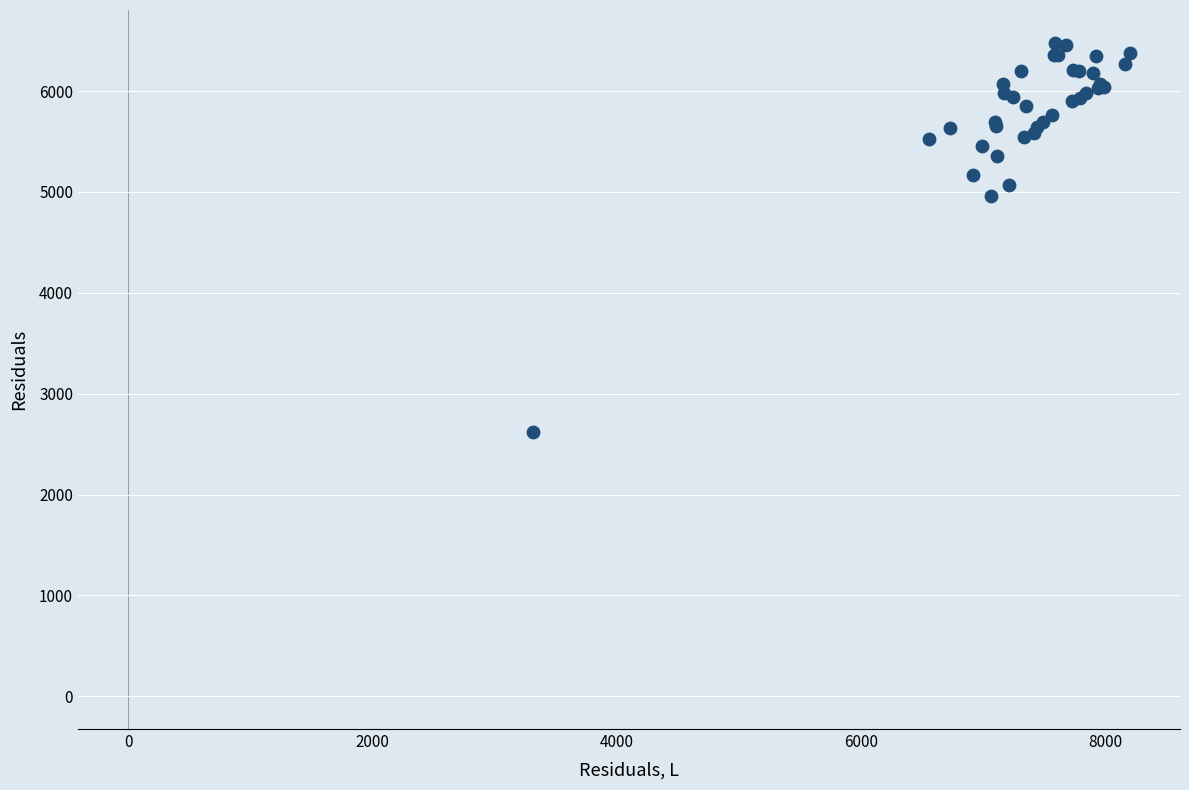

What Y value in the scatter plot is closest to 4552?

4962